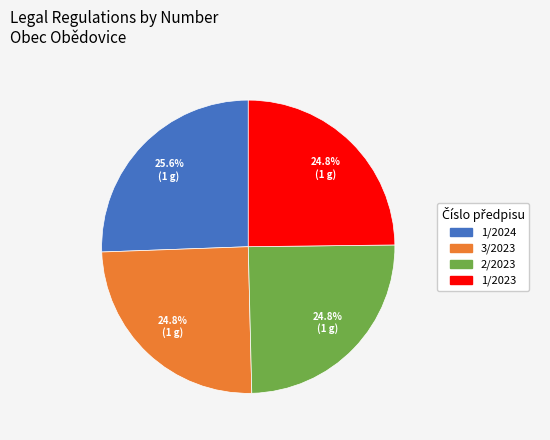

To the nearest percent, what percentage of the pie is 3/2023?

25%